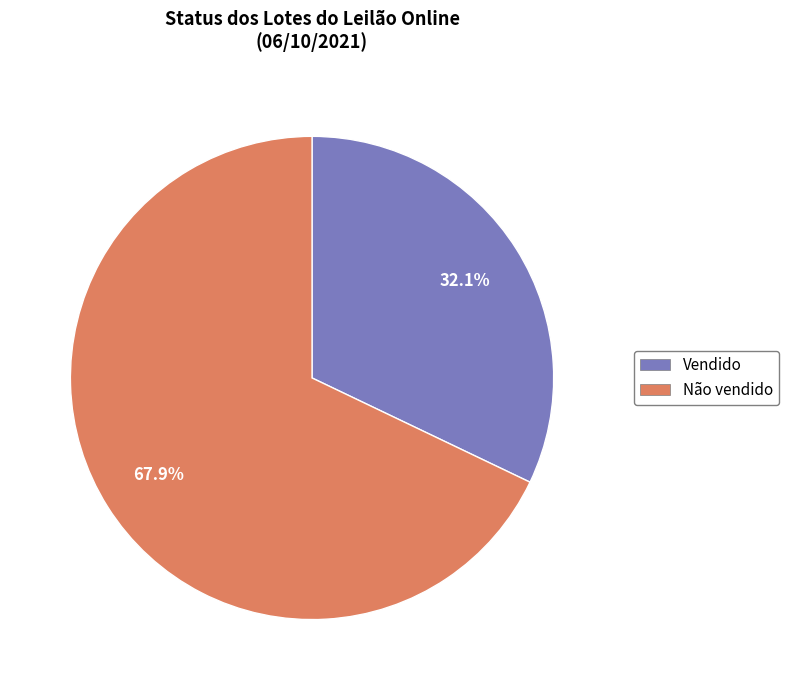

How many segments does this pie chart have?

2